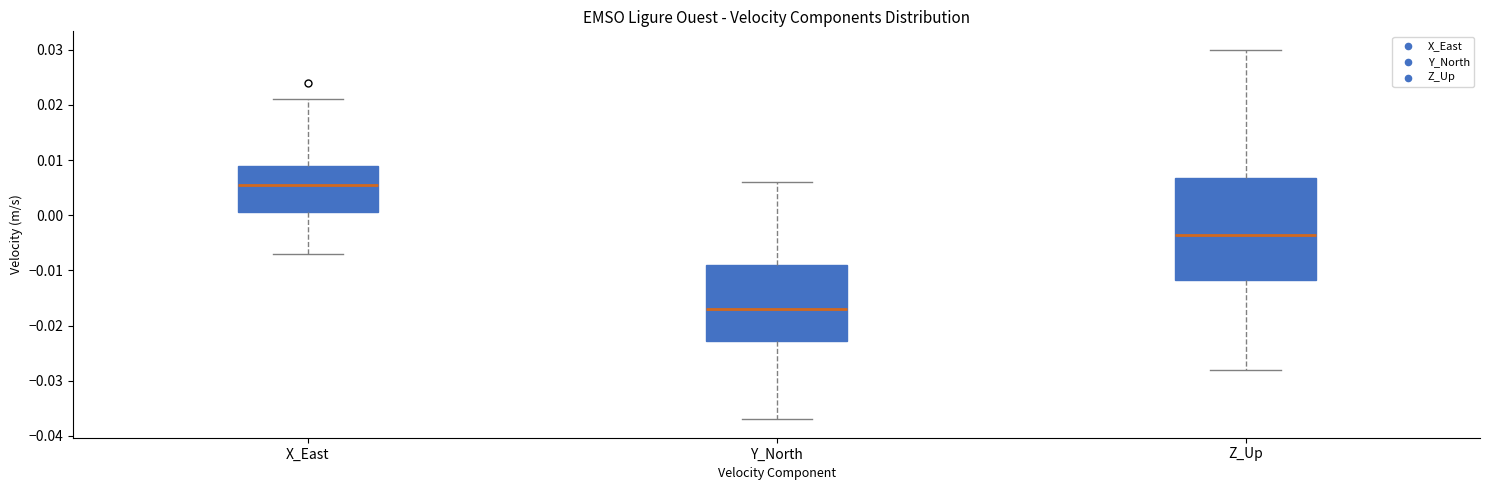

Where does the lower whisker of the box for Z_Up end on the y-axis? The values are not printed on the chart, so give them approximately, as read against the axis.

-0.028